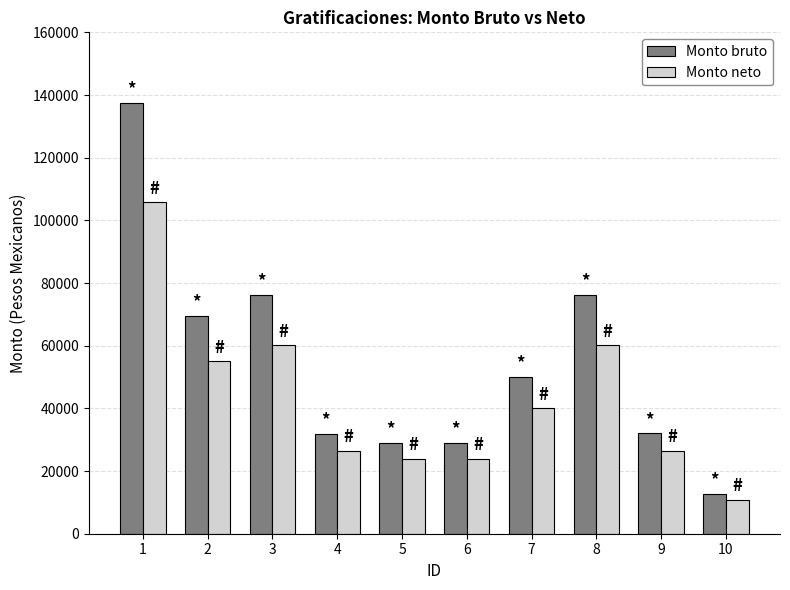

Read the Monto bruto value at 9.

31988.8